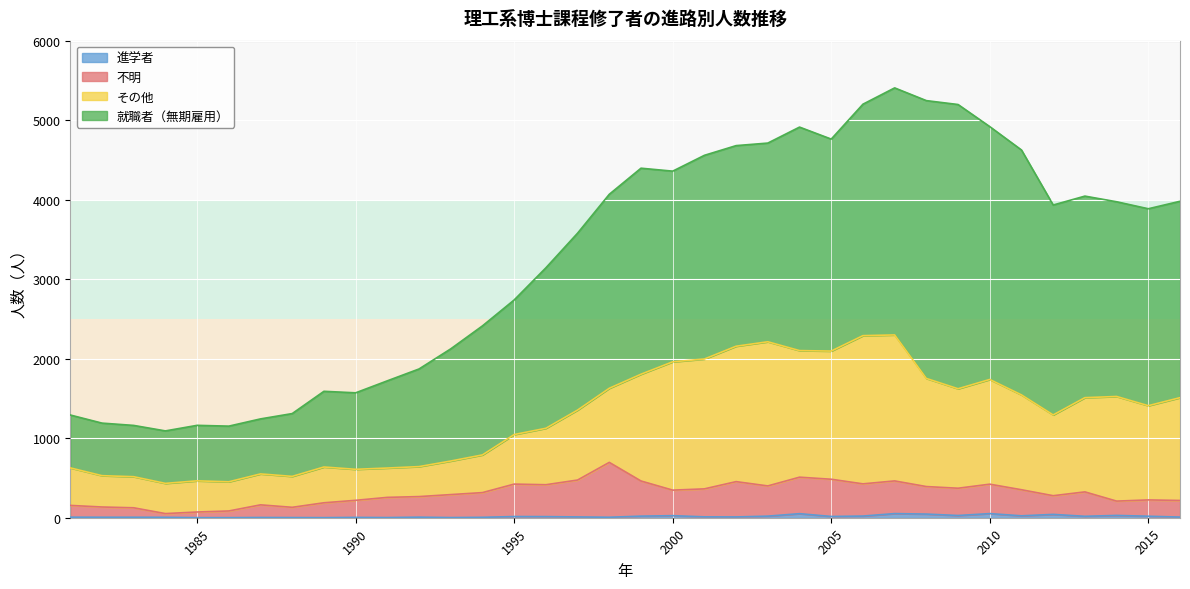

Does the chart display data point markers on the line(s)?

No